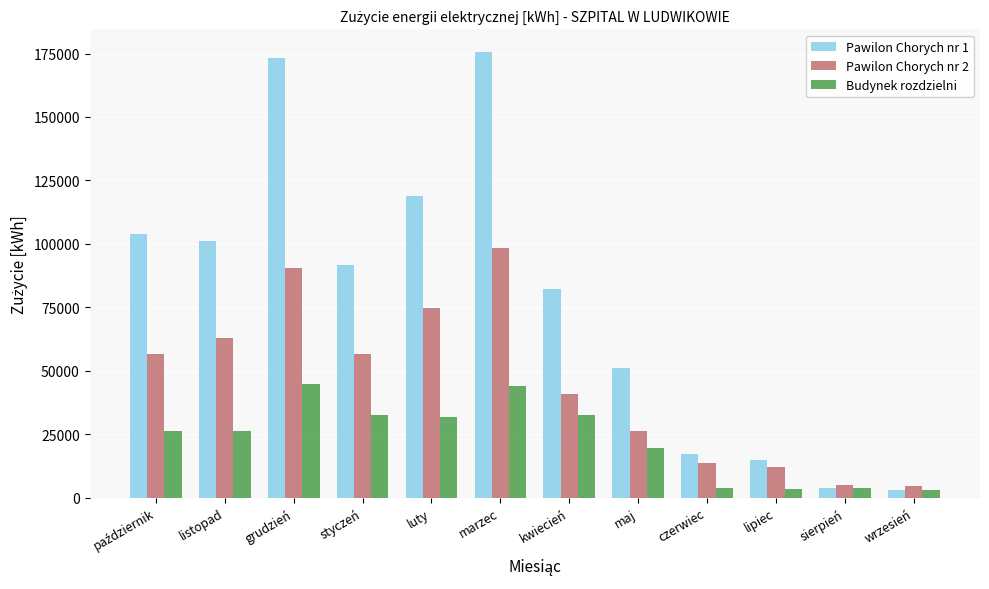

Which series has the largest range (max minus min)?

Pawilon Chorych nr 1